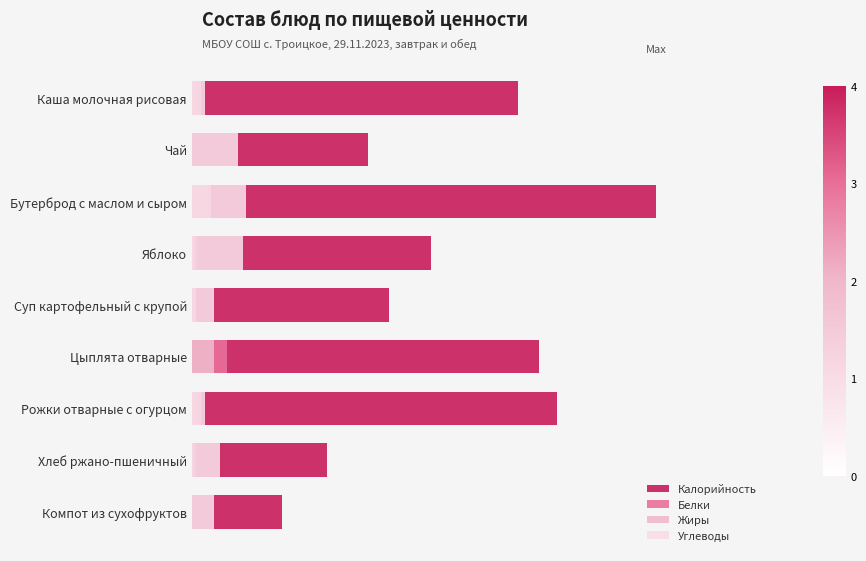

How many positive values does the Жиры series have?

7